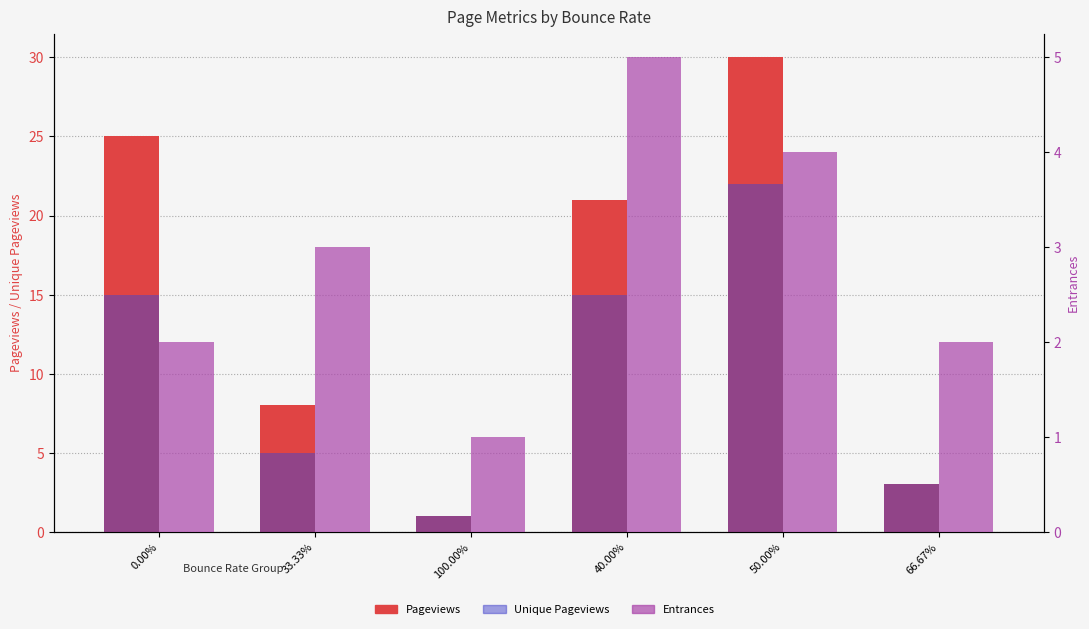

Between 33.33% and 50.00%, which is larger?

50.00%